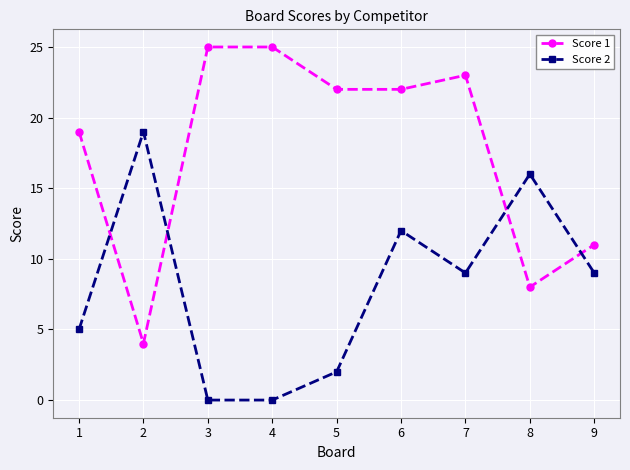

At which category is the sum across all series the highest?

6